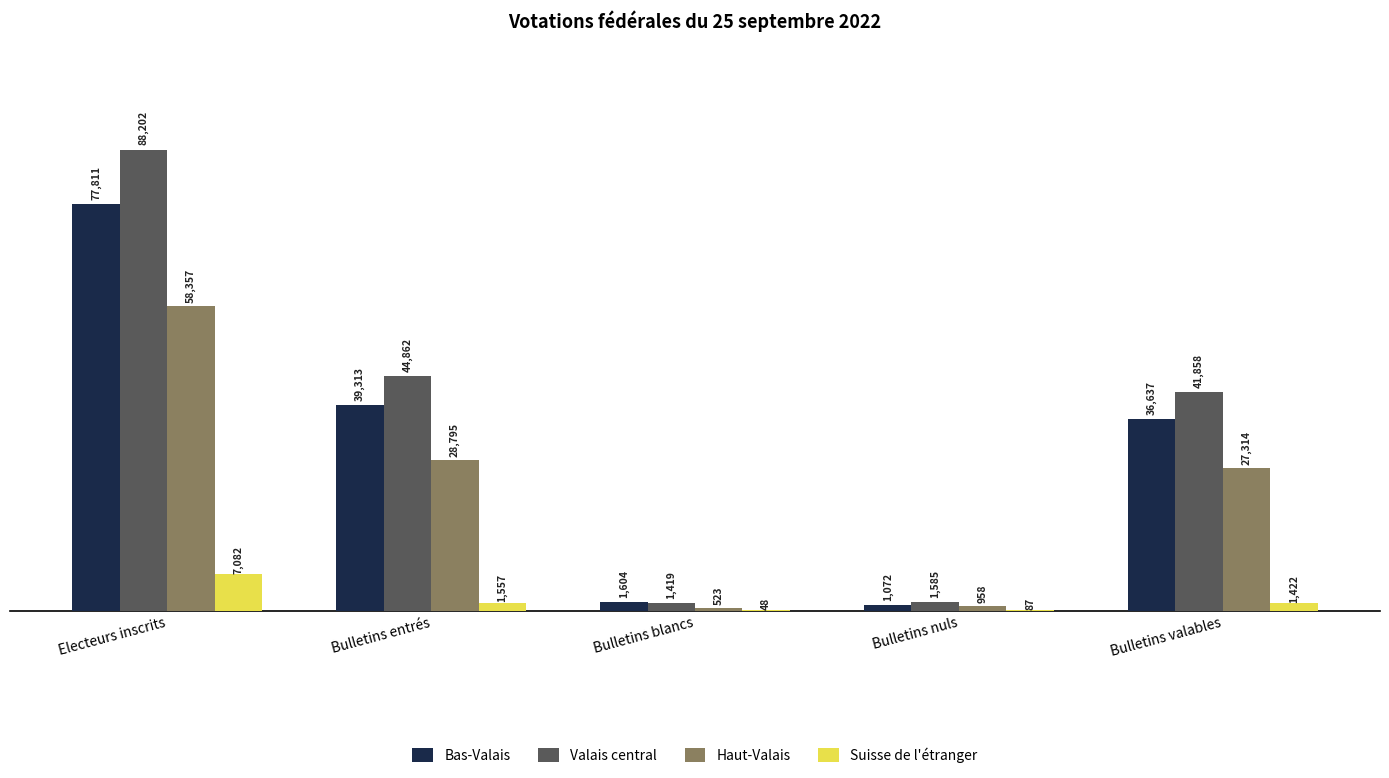

What is the total value across all series at Electeurs inscrits?

231452